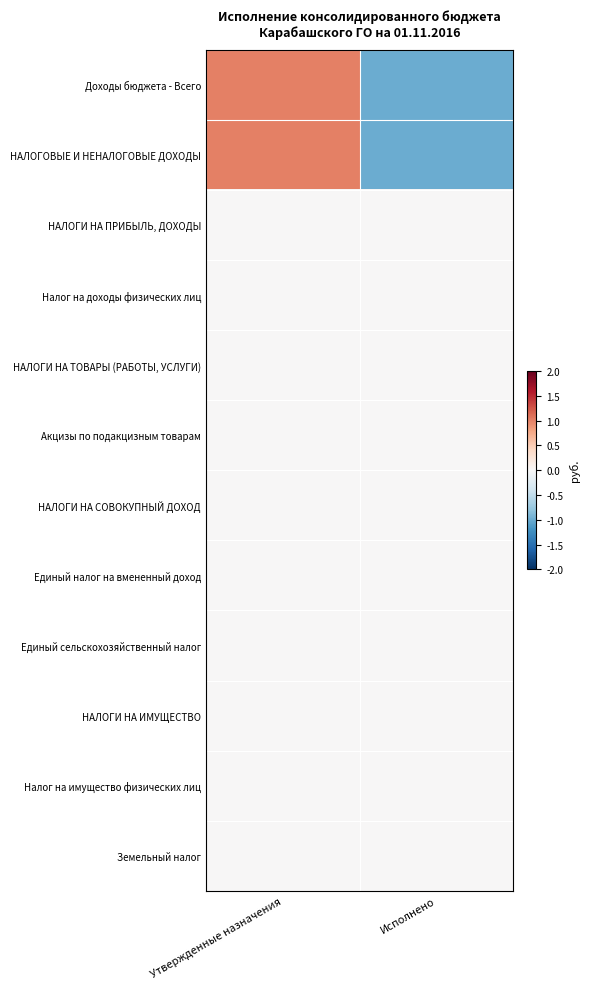

How many distinct data groups are displayed?

12